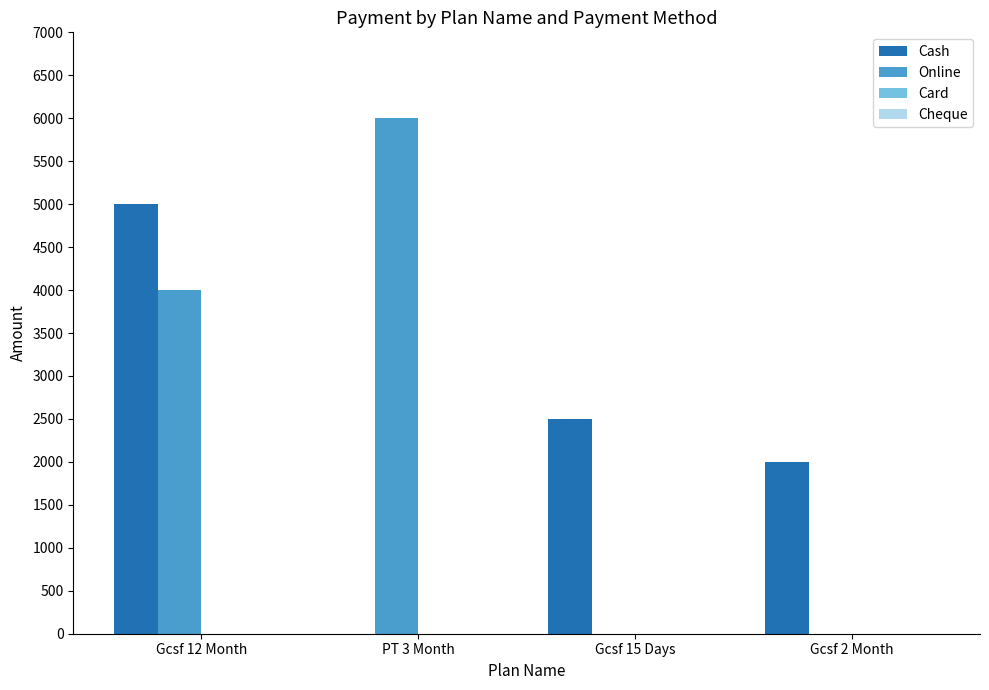

At which category does the chart reach its peak across all series?

PT 3 Month